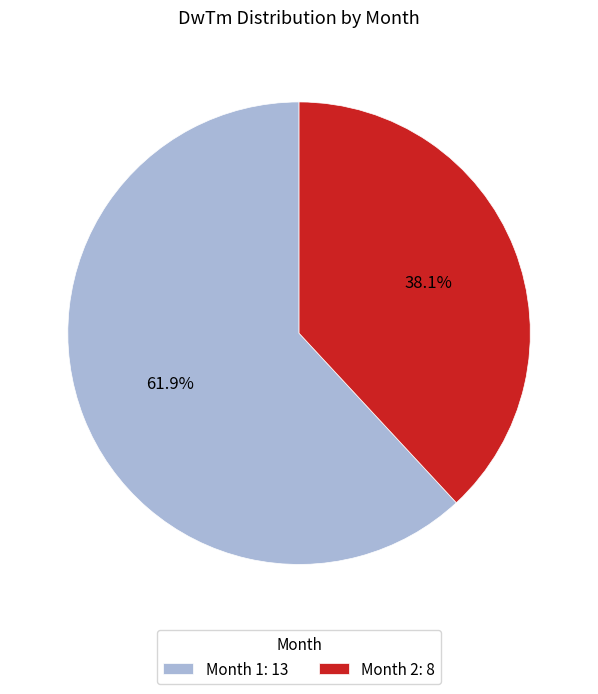

Rank the categories by value from lowest to highest.

Month 2: 8, Month 1: 13